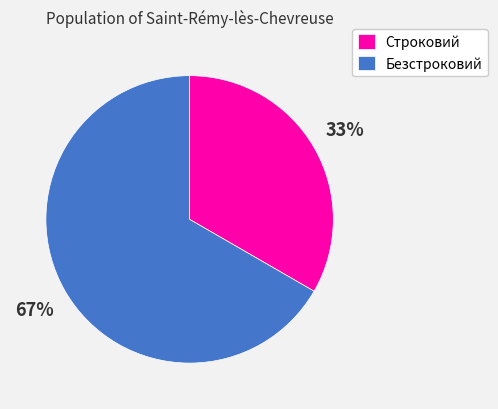

Rank the categories by value from lowest to highest.

Строковий, Безстроковий